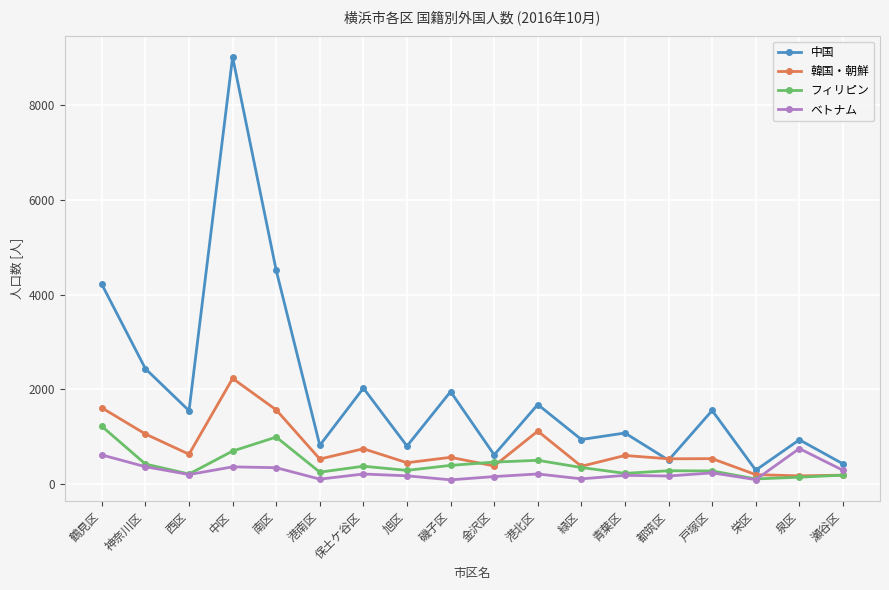

In ベトナム, how many points are higher than both neighbors (excluding endpoints)?

6